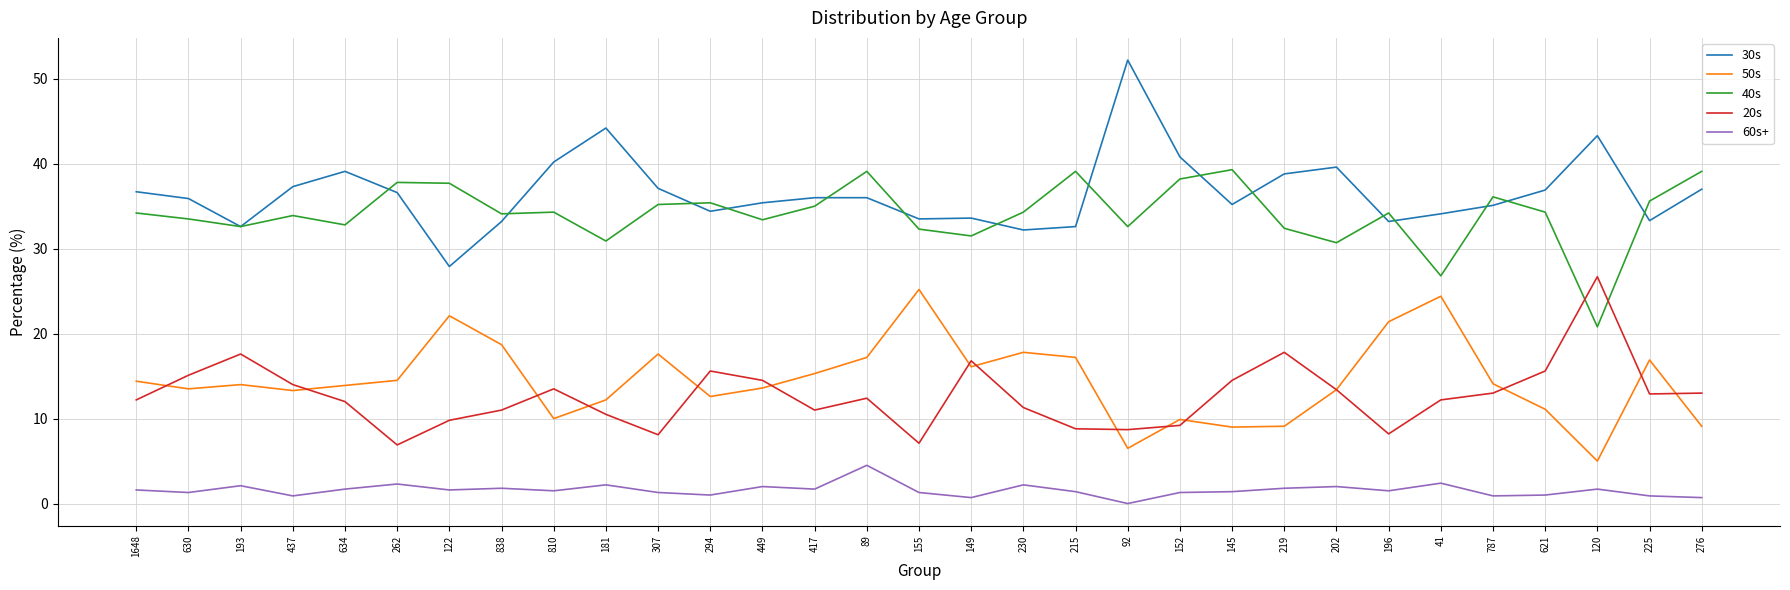

What is the sum of all 30s values?

1134.0